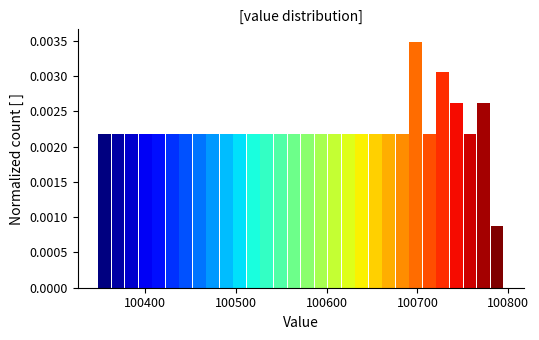

Around what value on the x-axis is the tallest bar? Give the approximate position of its centre, as read against the axis.

100700